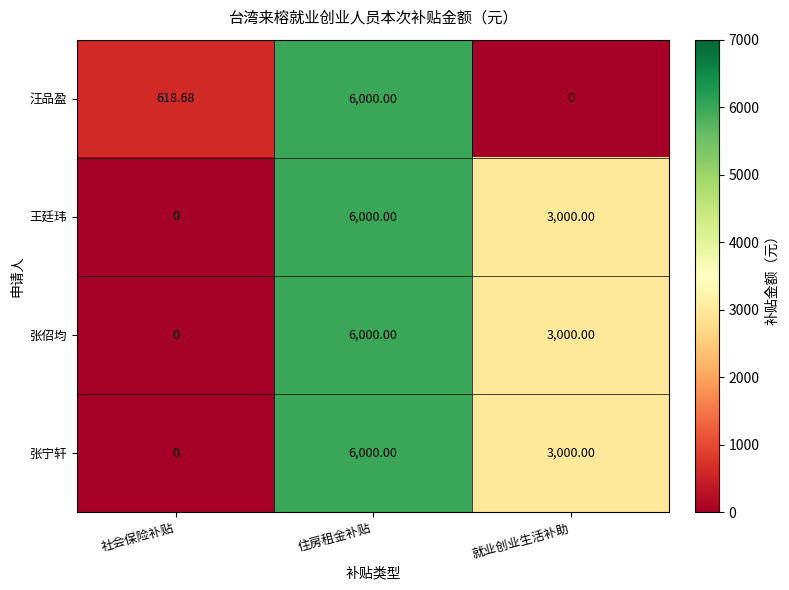

At which label does 张佋均 first exceed 3000?

住房租金补贴